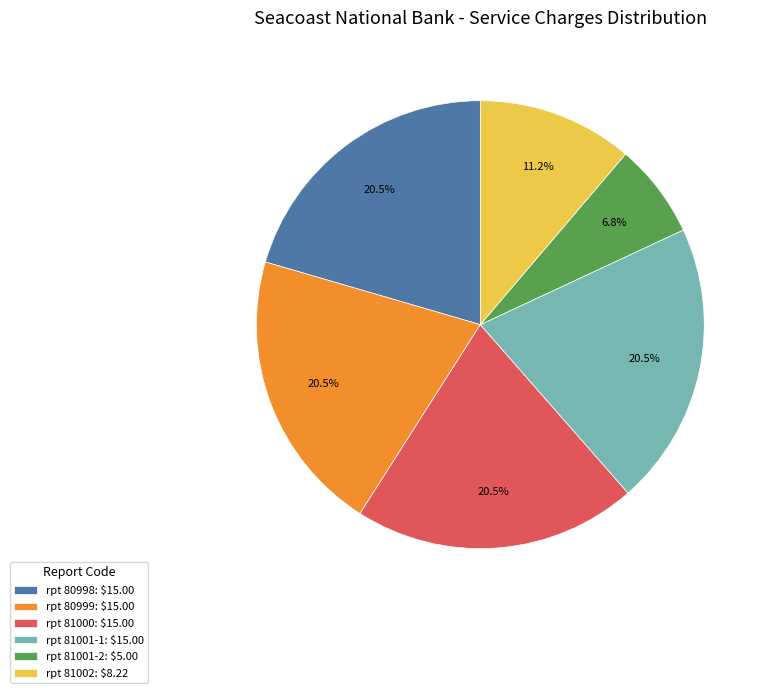

How much of the chart is everything except rpt 81001-2: $5.00?

93.2%